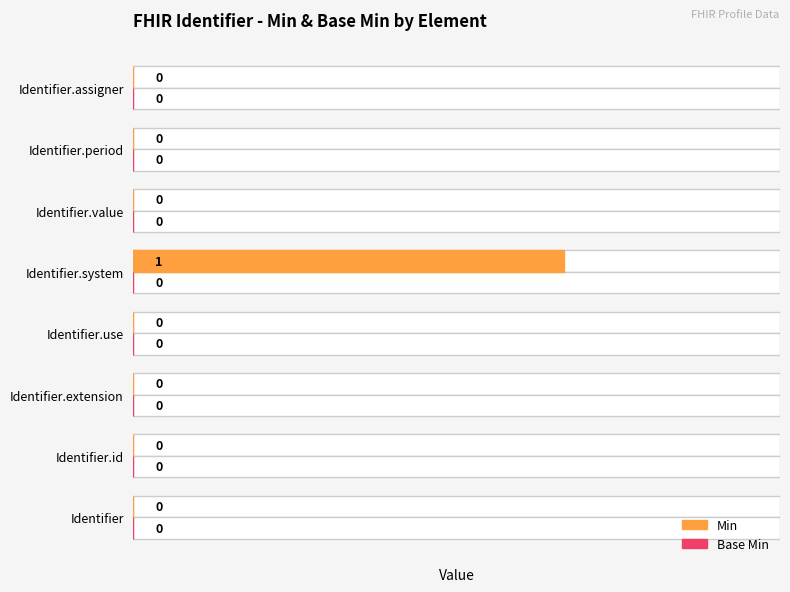

The value of Base Min at 2 is 0.5. True or false?

False